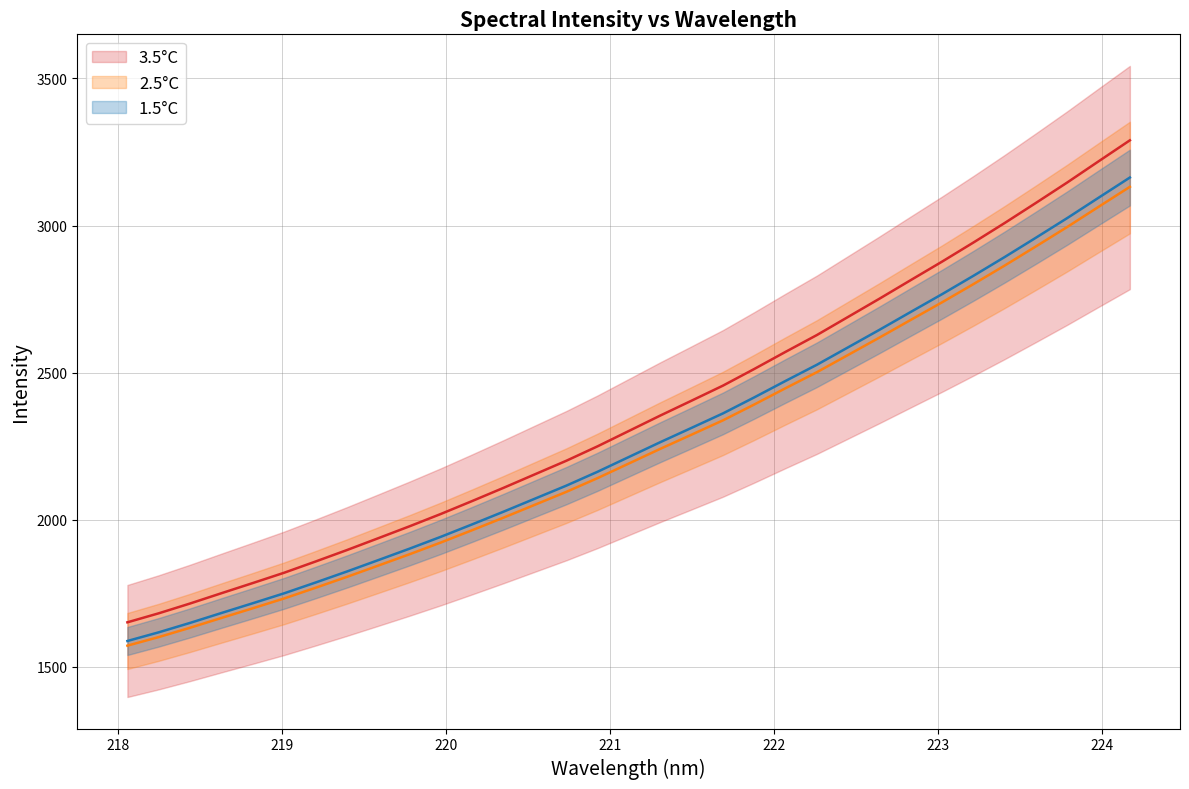

Reading left to right, extract all data points from this chart.

218.0596=1650.8	218.2508=1681.5	218.442=1714.8	218.6332=1749.8	218.8244=1784.4	219.0156=1819.5	219.2067=1857.5	219.3979=1896.5	219.589=1936.8	219.7801=1977.4	219.9712=2019.4	220.1623=2063.4	220.3533=2108.2	220.5444=2154.2	220.7354=2200.1	220.9264=2249.4	221.1174=2301.6	221.3083=2353.9	221.4993=2404.6	221.6902=2455.6	221.8812=2512.3	222.0721=2570.5	222.263=2627.7	222.4538=2689.5	222.6447=2751.3	222.8355=2814.5	223.0264=2877.4	223.2172=2942.2	223.408=3008.7	223.5987=3077.1	223.7895=3146.5	223.9802=3218.3	224.1709=3289.7